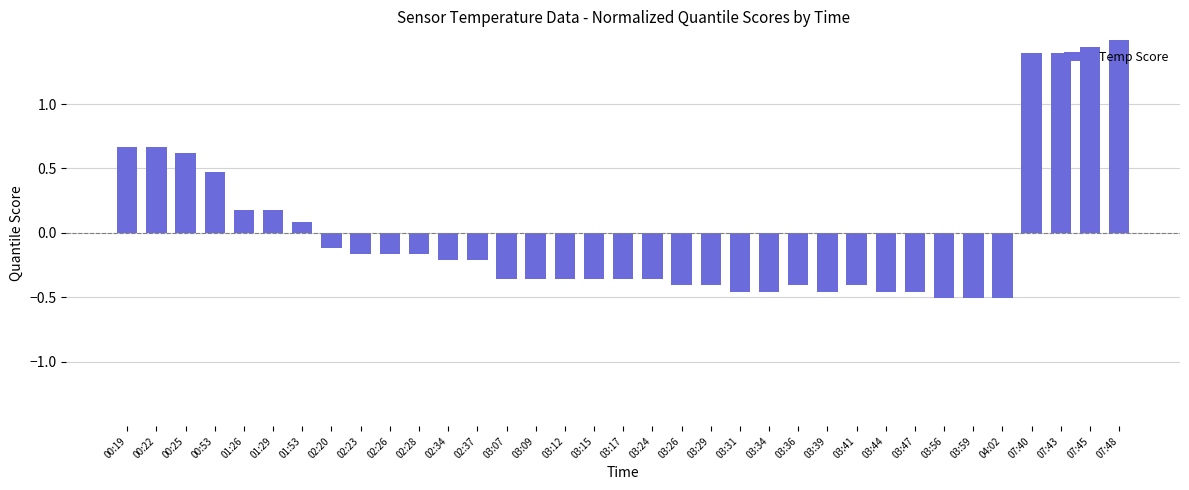

True or false: the data shows 0.5 at 00:53.

True